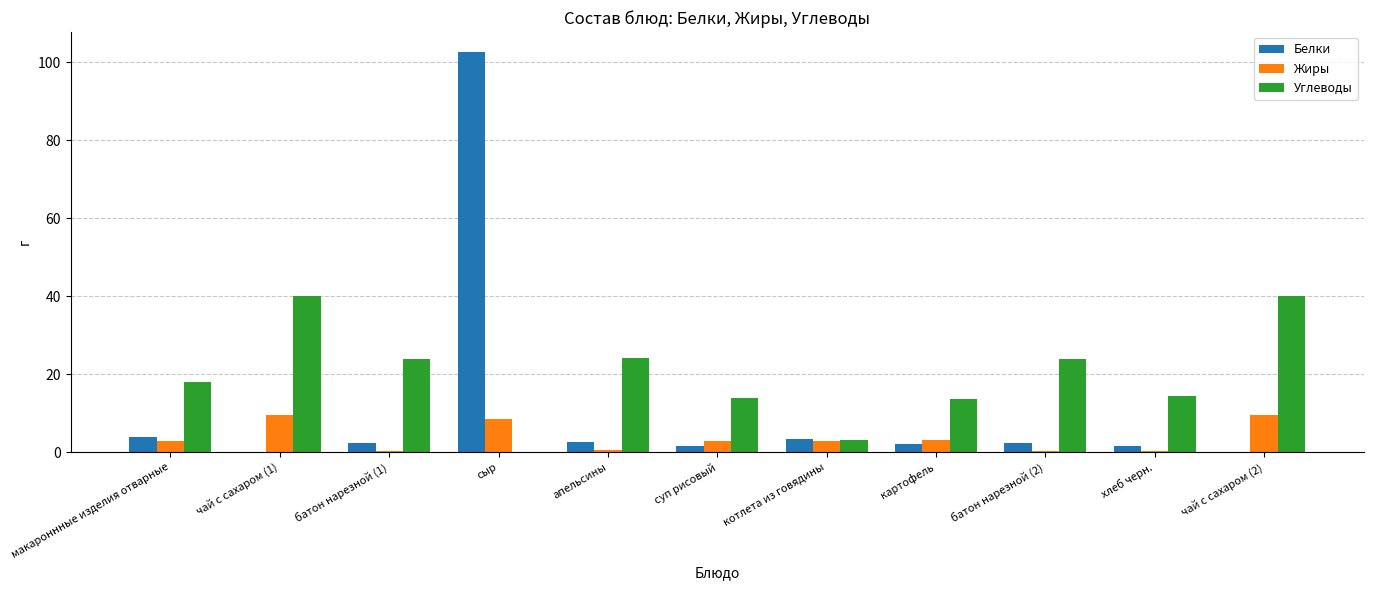

The value of Жиры at чай с сахаром (1) is 2.5. True or false?

False